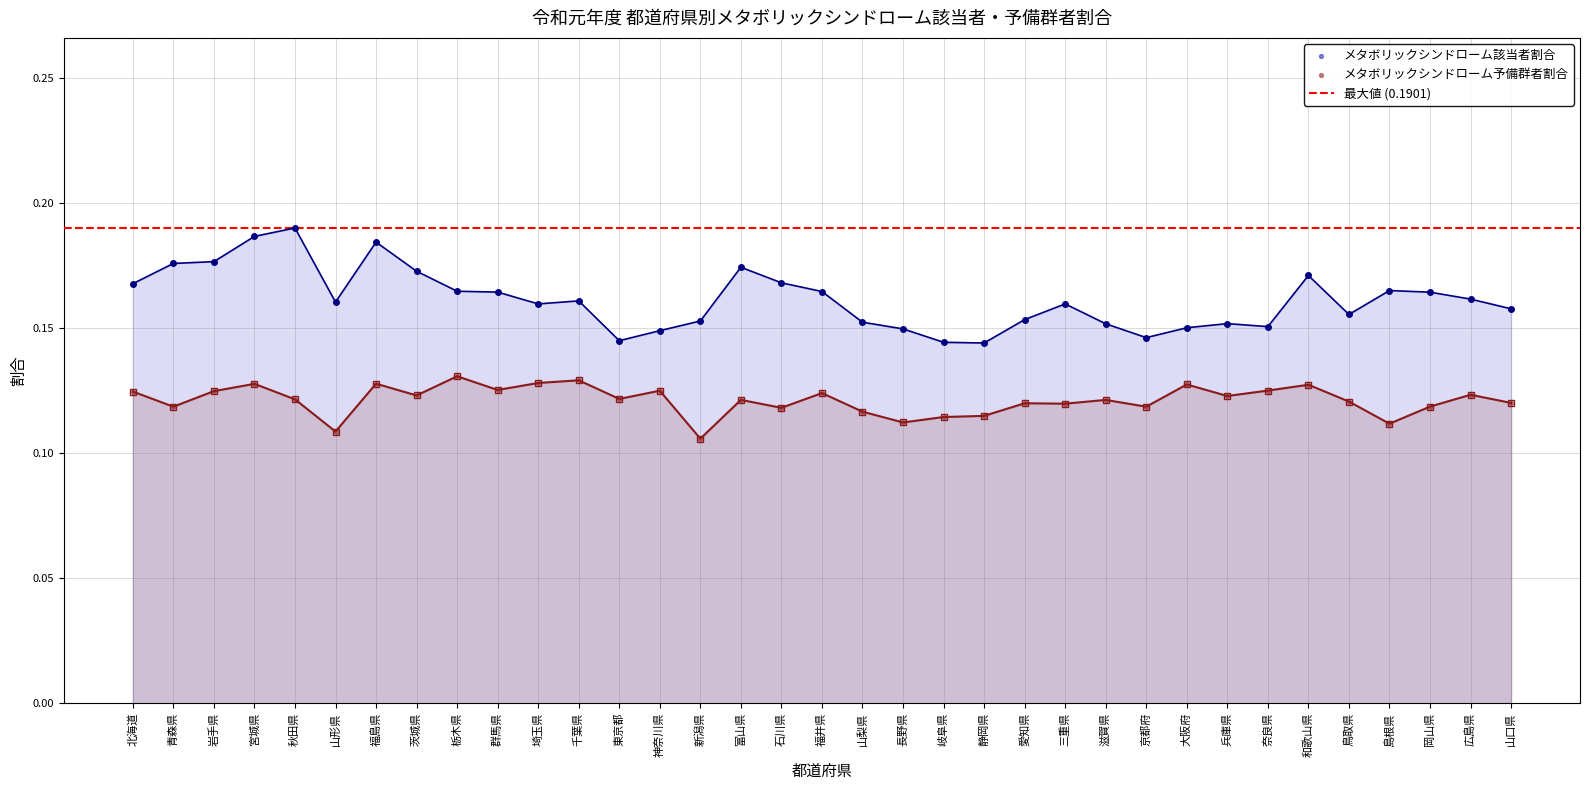

What is the total value across all series at 広島県?

0.3